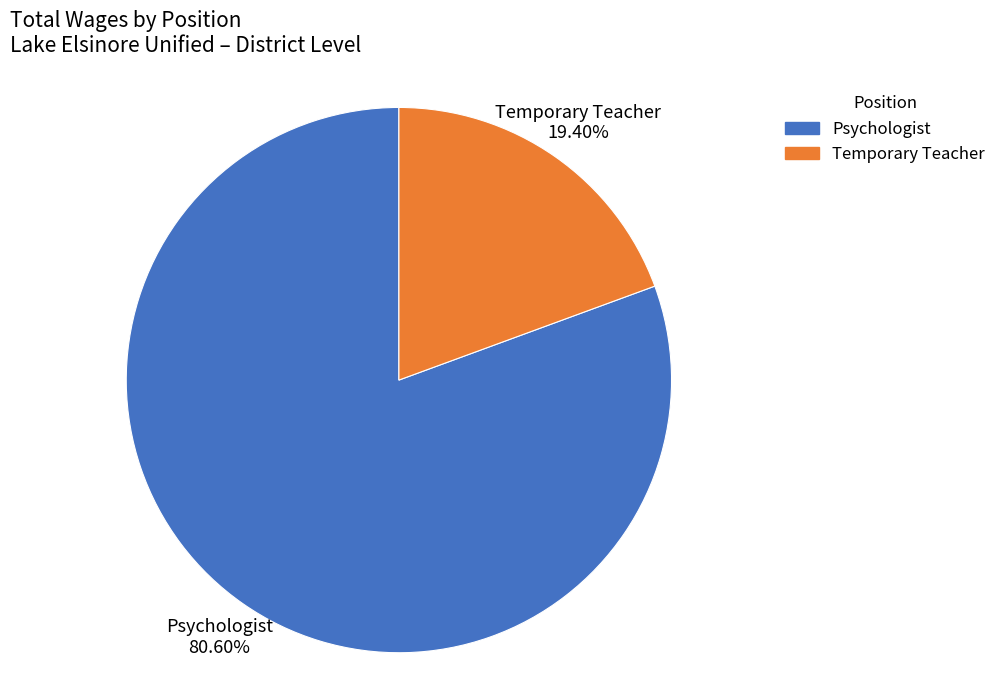

To the nearest percent, what portion does Temporary Teacher represent?

19%